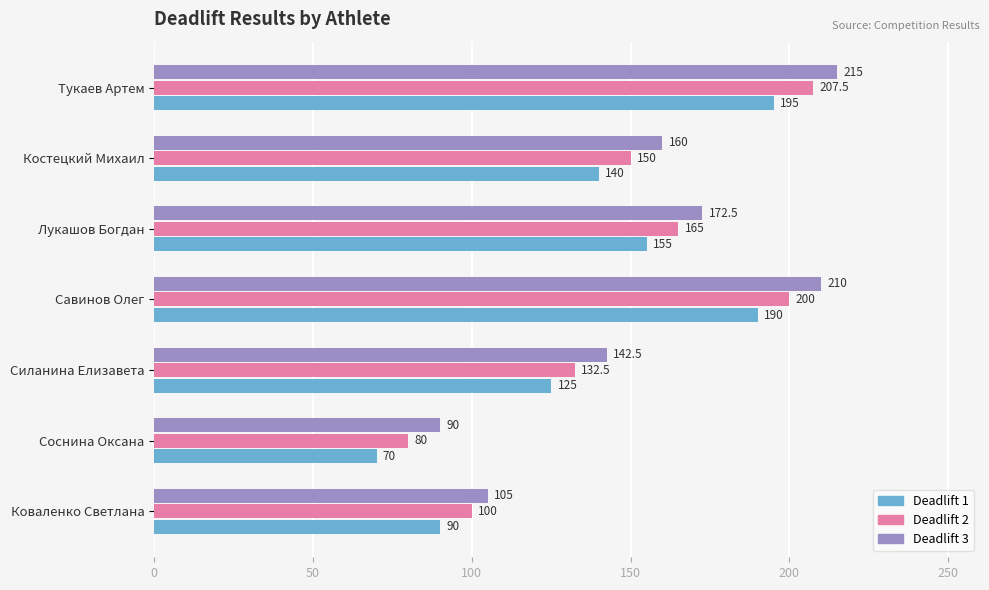

What is the maximum value shown in the chart?

215.0